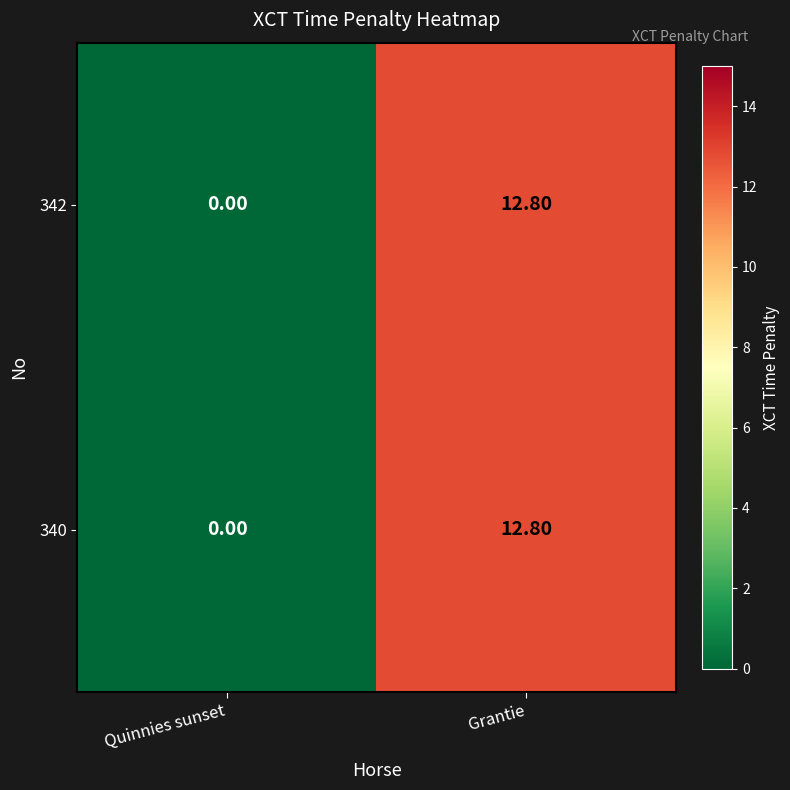

What is the difference between the 340 values at Quinnies sunset and Grantie?

12.8